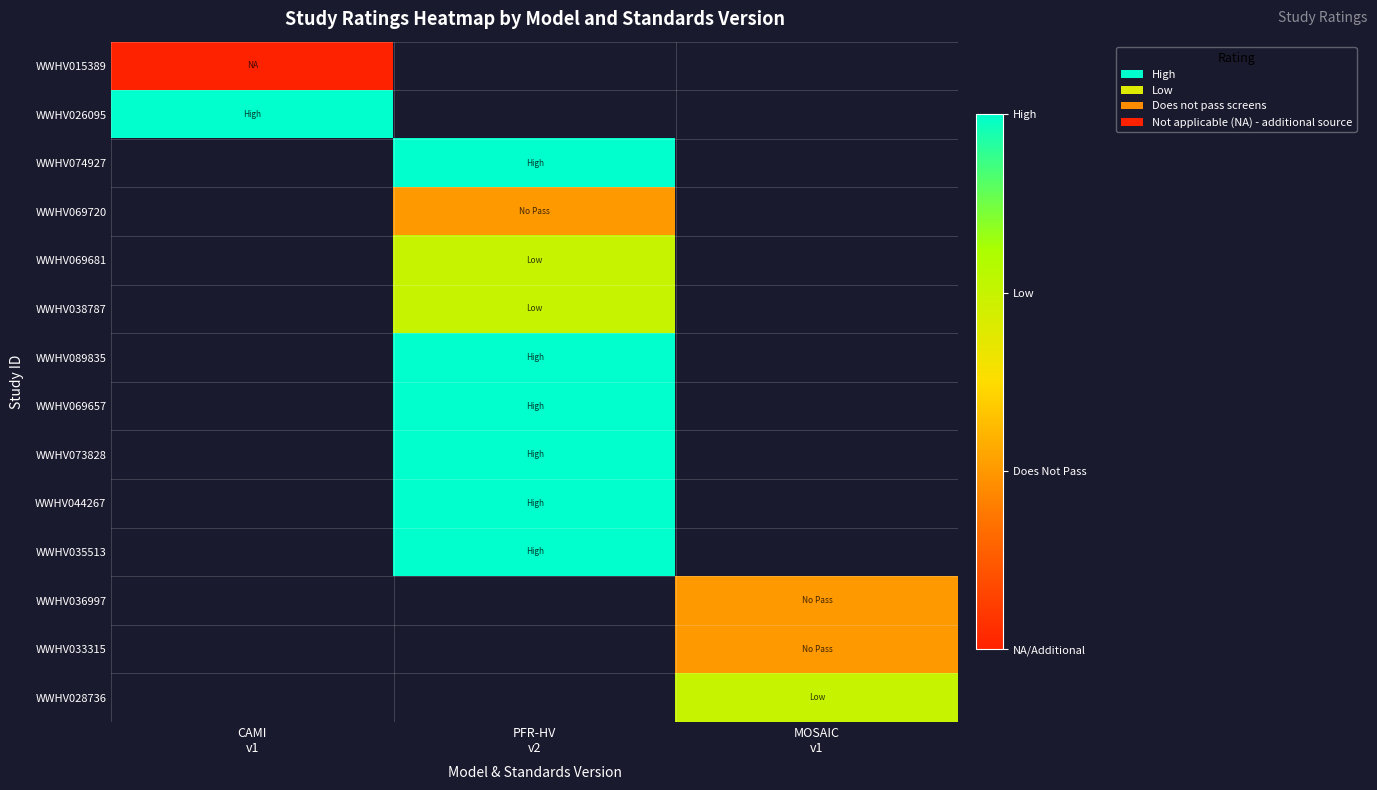

Count the number of data series in this chart.

14